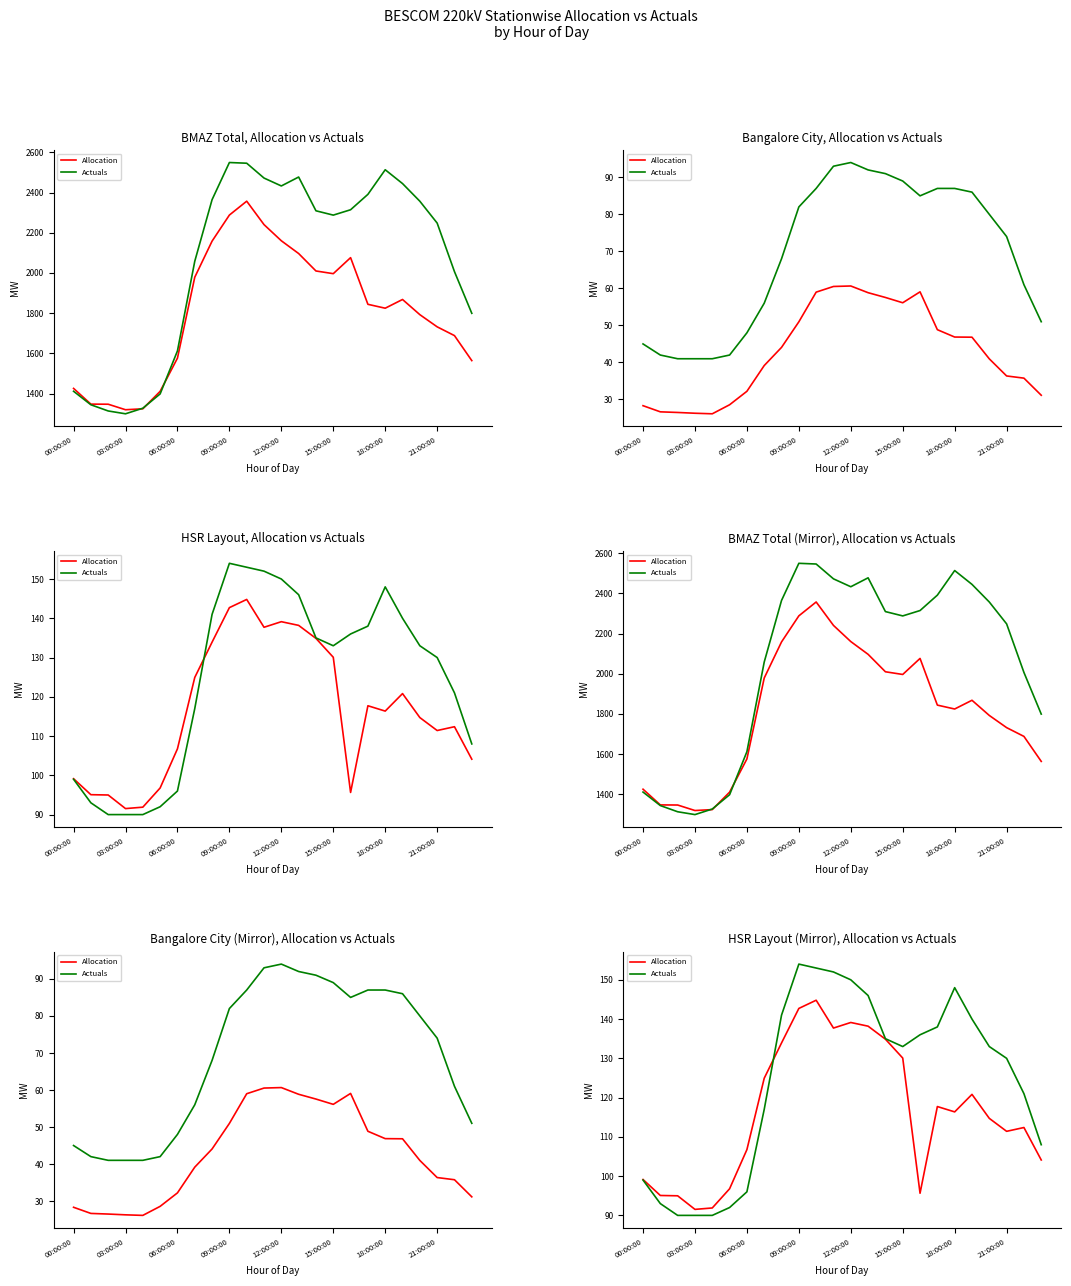

Which series has the largest total across all categories?

Actuals